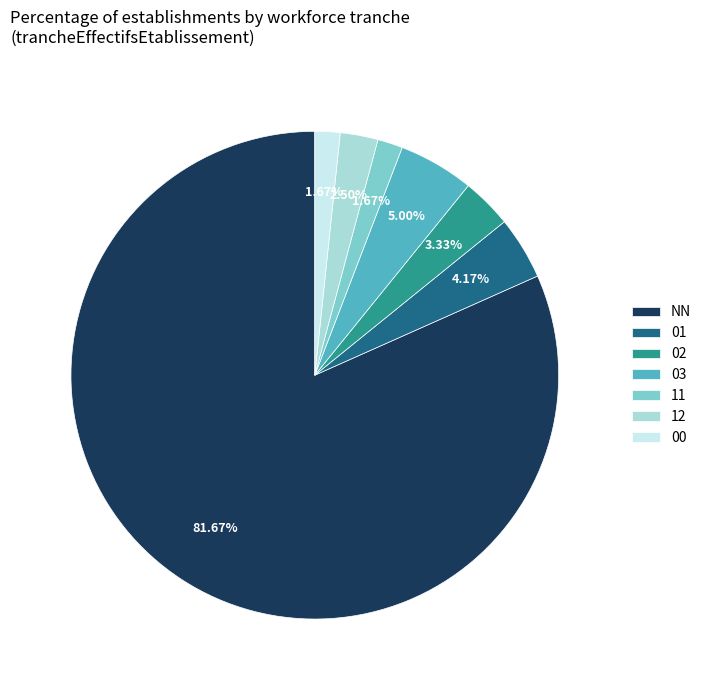

To the nearest percent, what is the combined percentage of 00 and NN?

83%